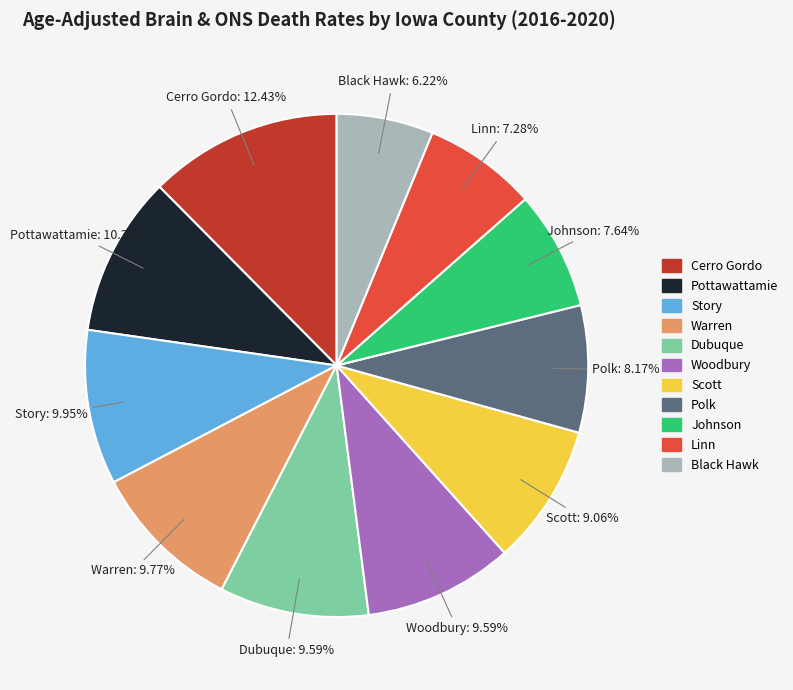

Is there a majority slice in this chart?

No